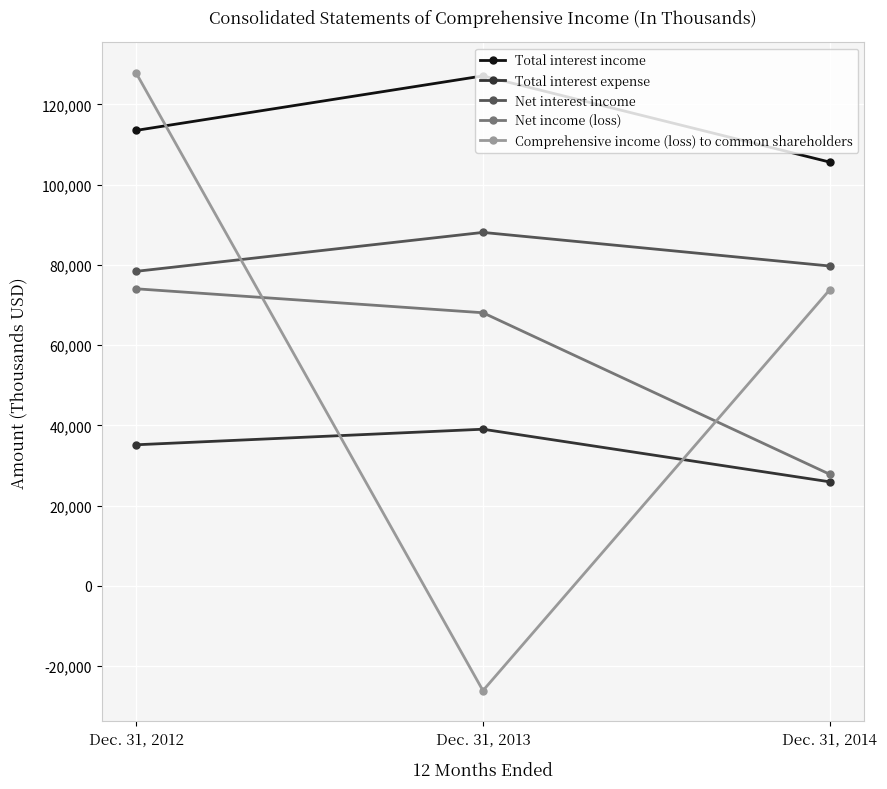

Is it true that Comprehensive income (loss) to common shareholders equals 208556 at Dec. 31, 2012?

False